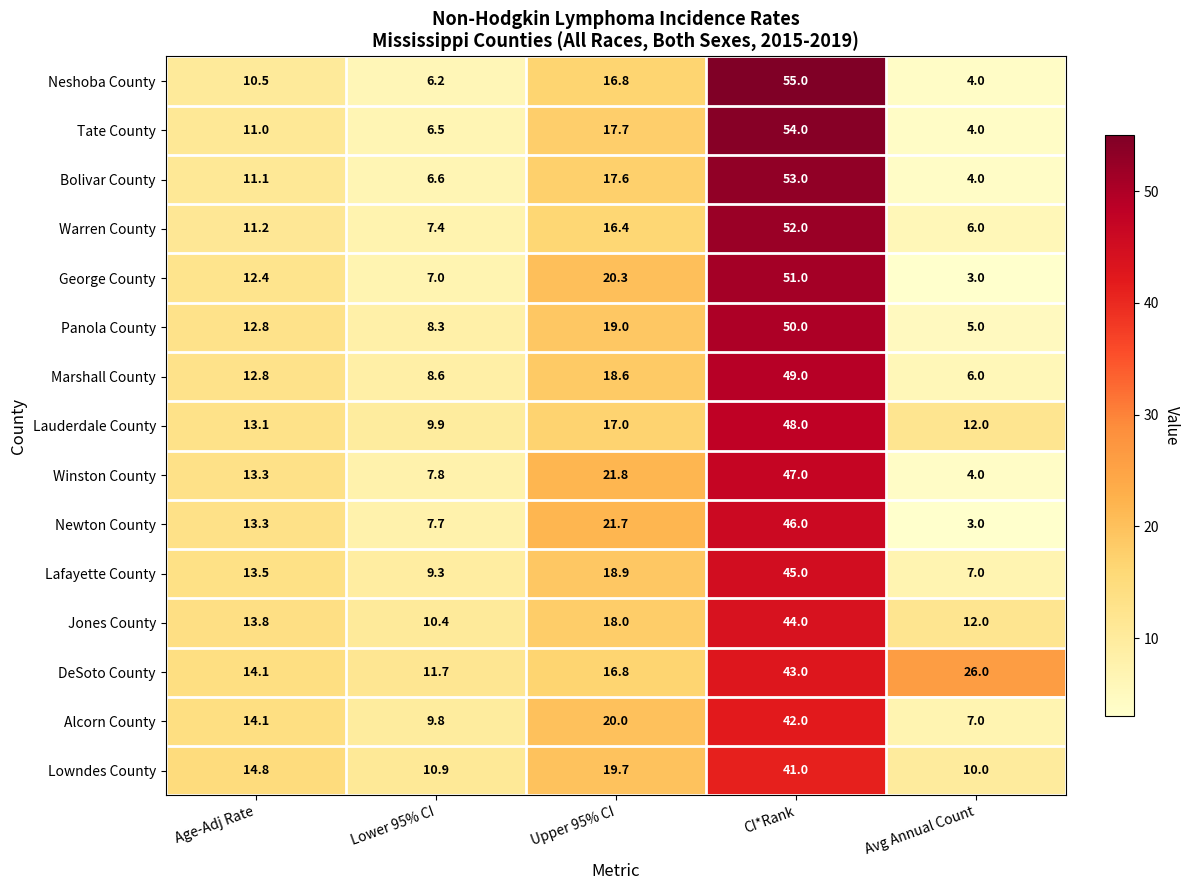

The George County series shows 7.0 at Lower 95% CI. True or false?

True